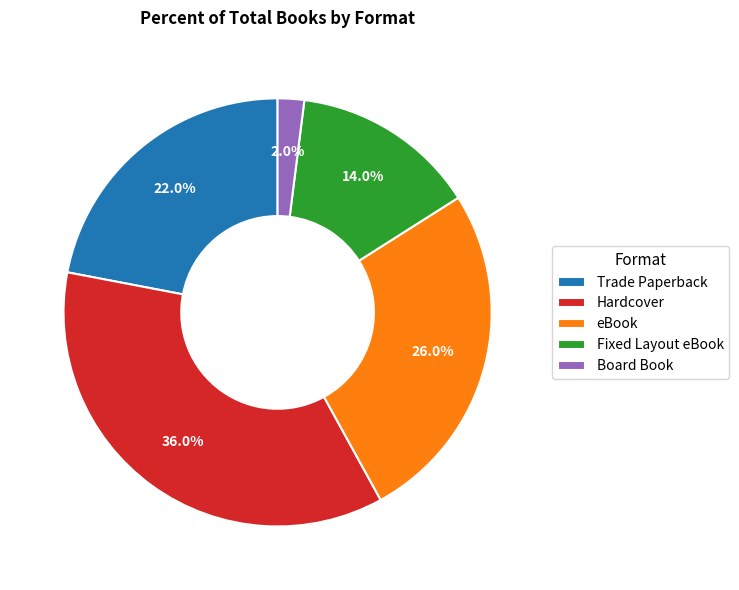

To the nearest percent, what is the average slice percentage?

20%